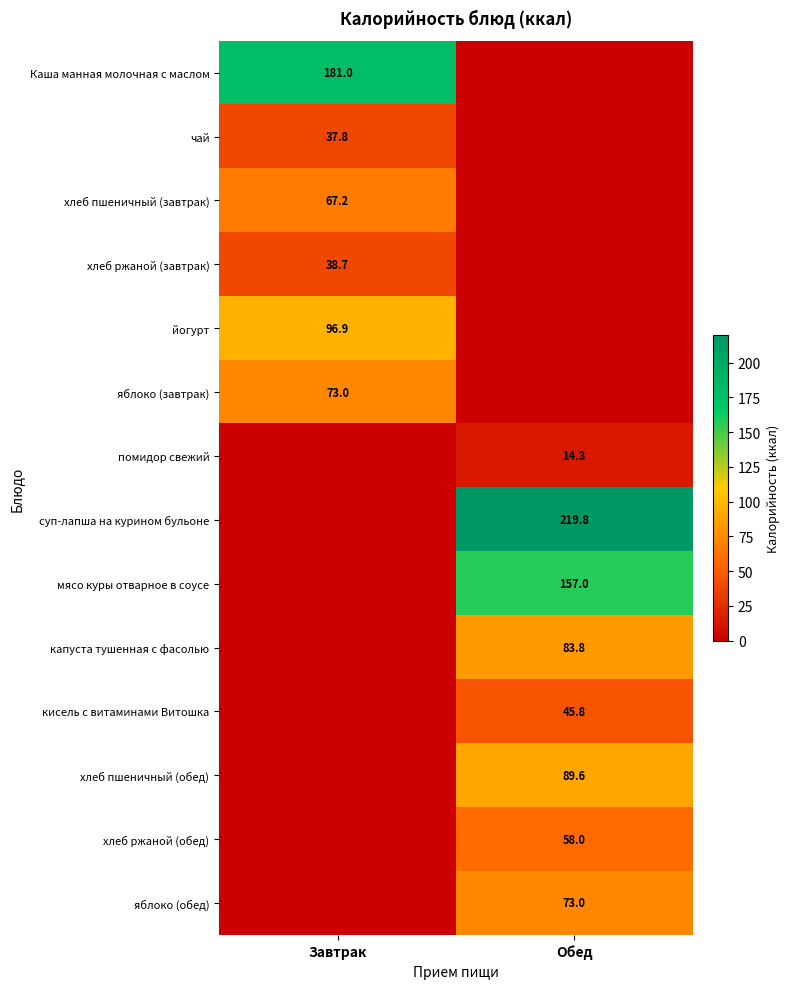

Is the value of хлеб пшеничный (обед) at Обед greater than the value of помидор свежий at Обед?

Yes